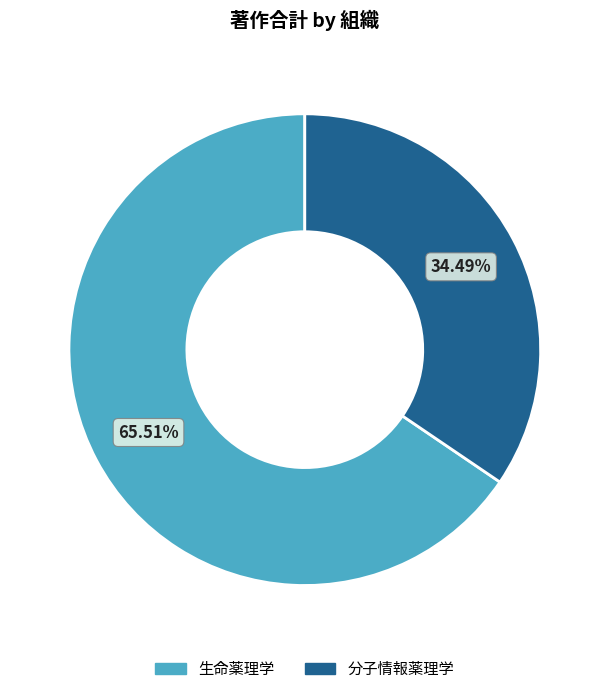

Is there any slice that represents more than half of the pie?

Yes